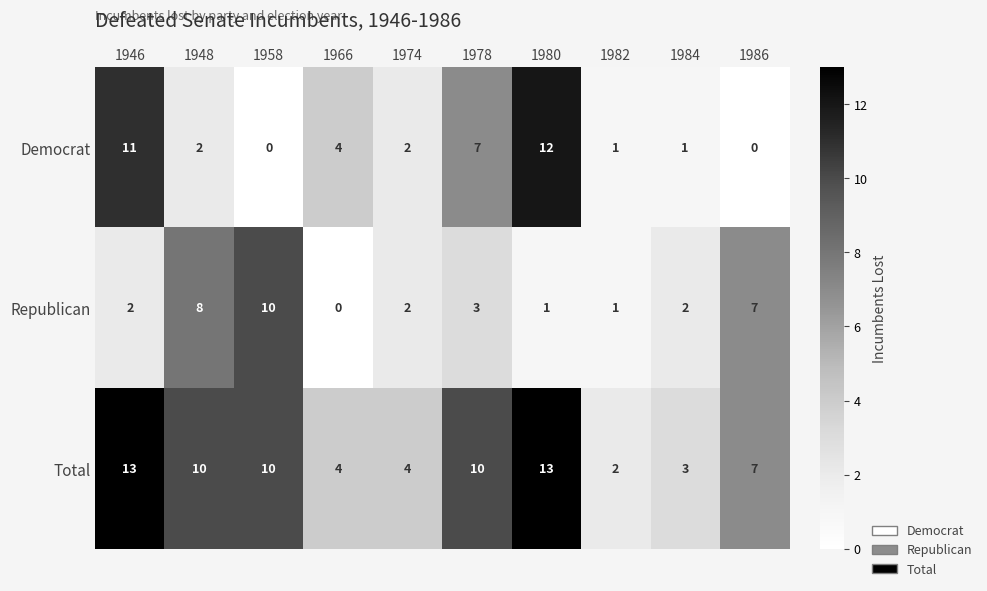

What is the difference between the maximum and minimum values in the Republican series?

10